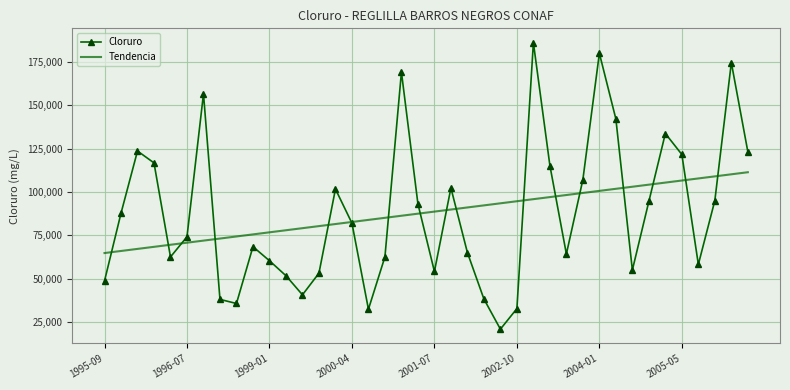

Rank the series by their maximum value, from lowest to highest.

Tendencia, Cloruro